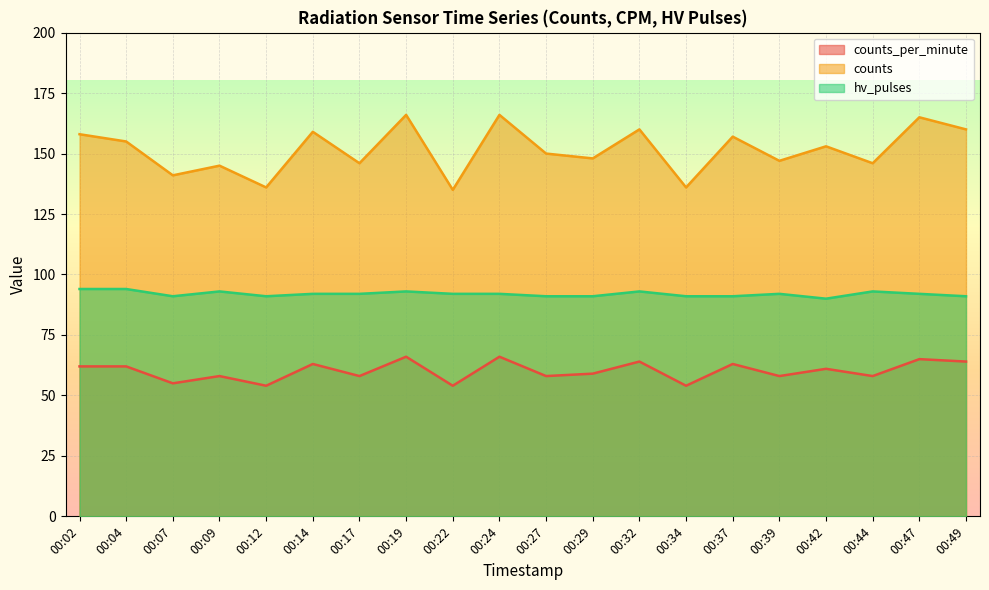

What is the sum of the hv_pulses values at 00:37 and 00:19?

184